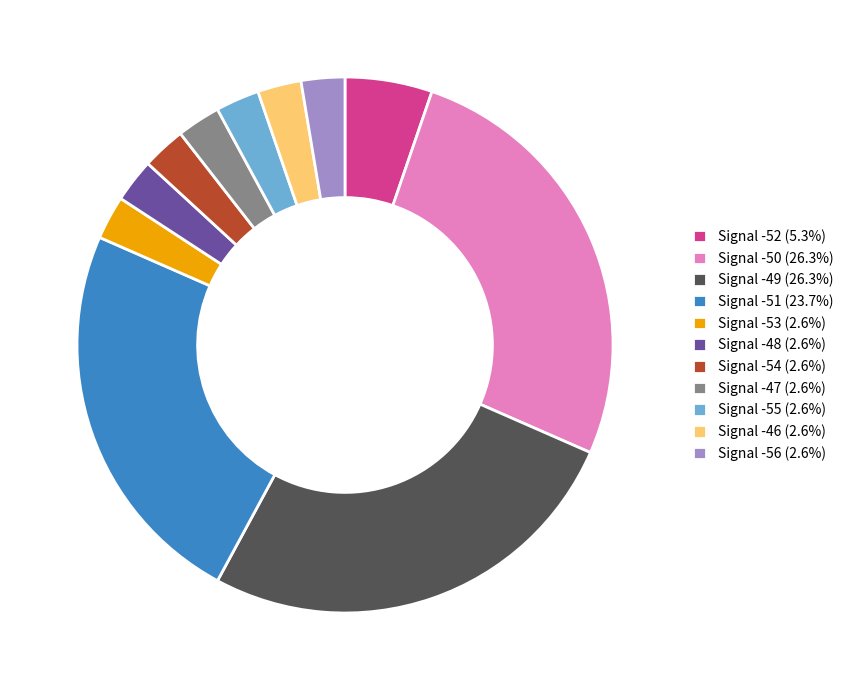

Does Signal -53 (2.6%) account for over 50% of the chart?

No